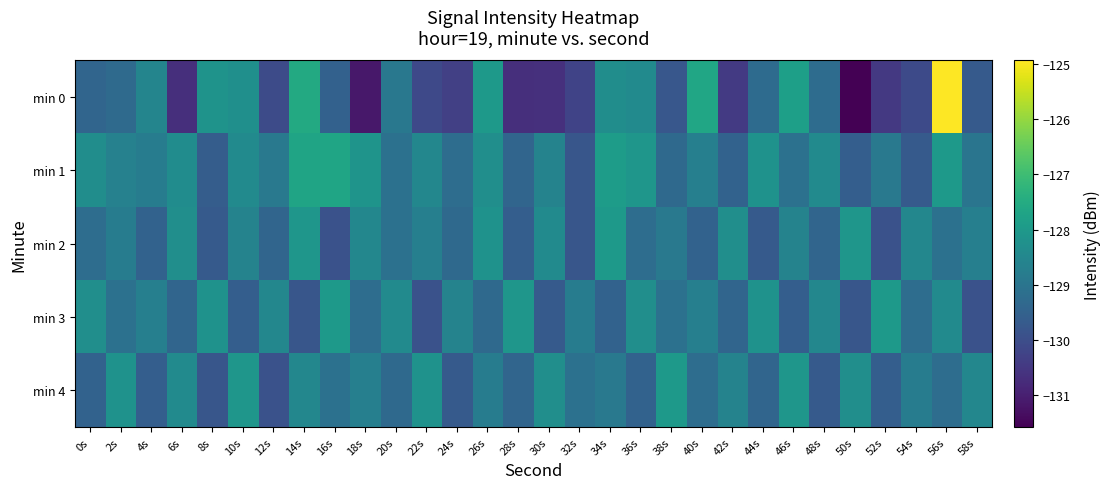

Rank the series by their maximum value, from lowest to highest.

min 2, min 3, min 4, min 1, min 0